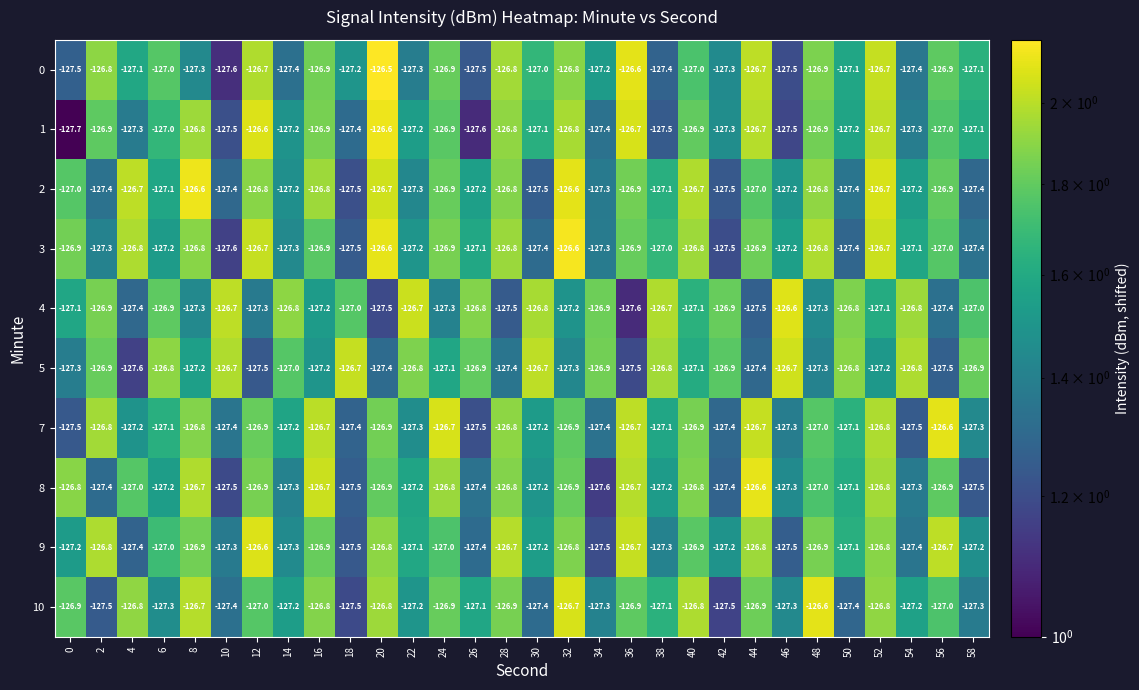

What is the difference between the highest and lowest values at 24?

0.6